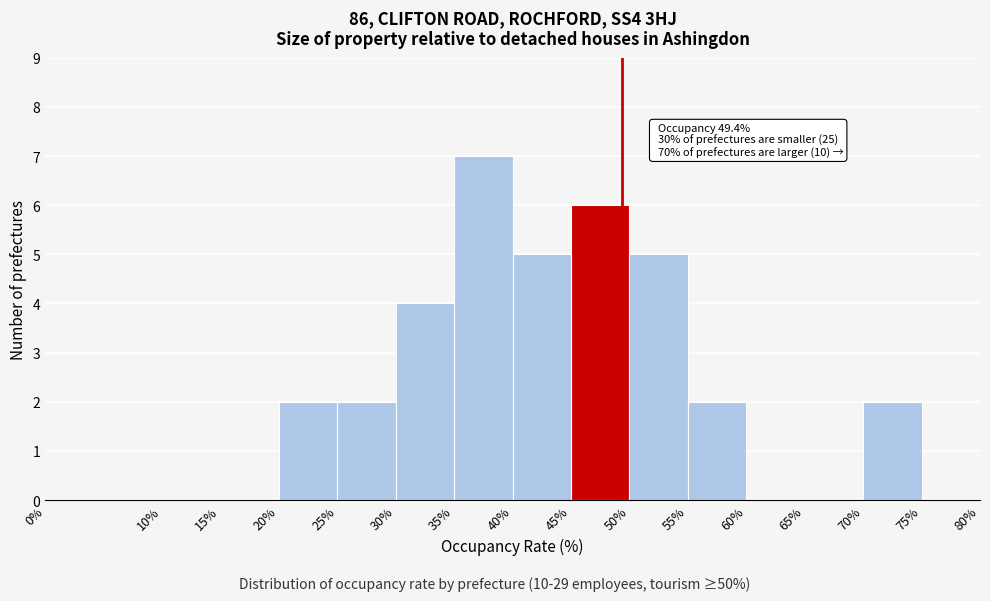

Which range on the x-axis has the tallest bar?

35% to 40%